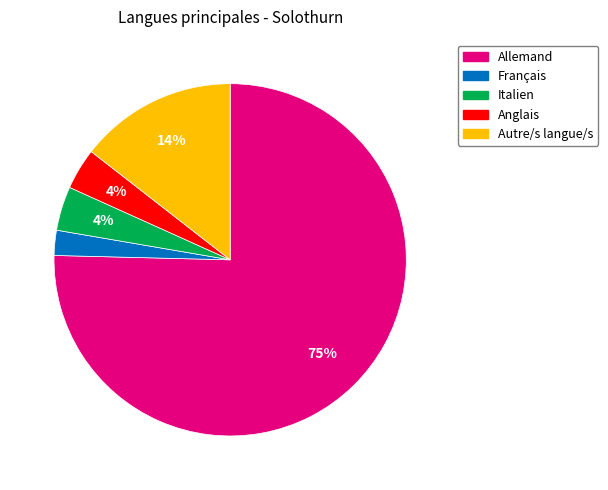

The Allemand slice represents 75% of the pie. True or false?

True